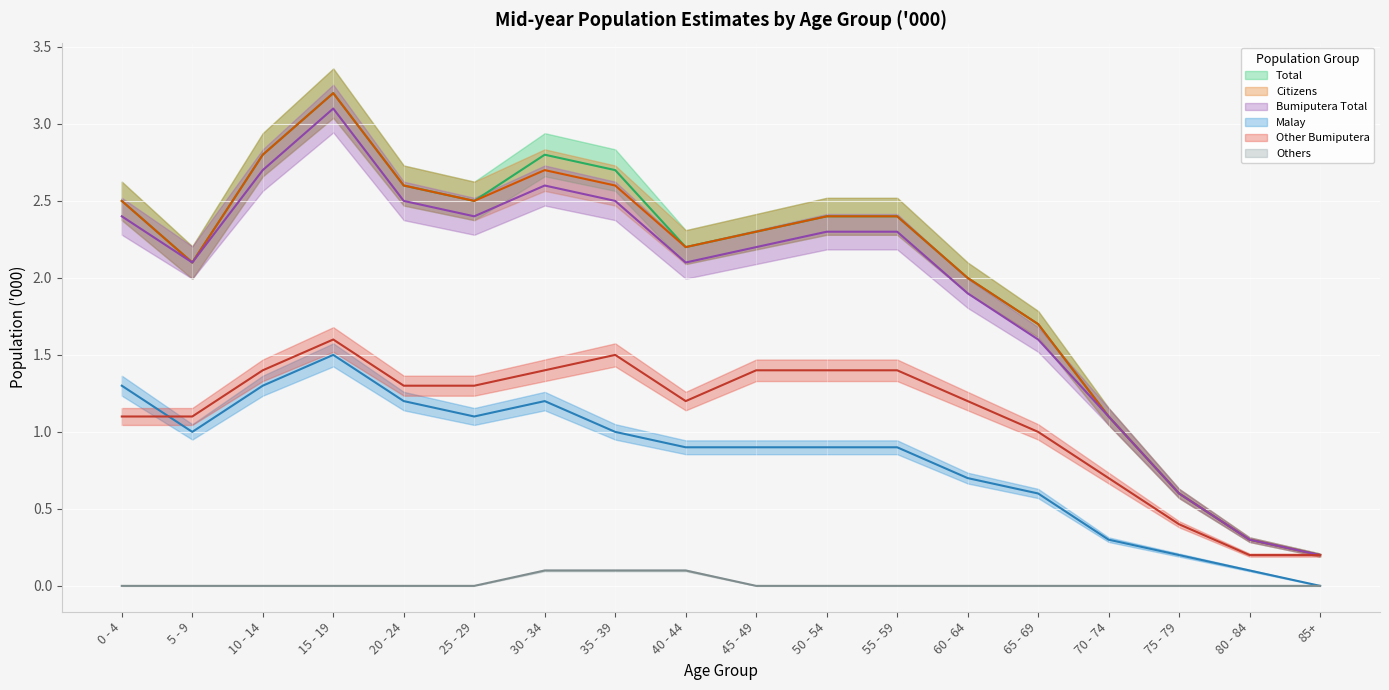

What position from the left is 25 - 29?

6